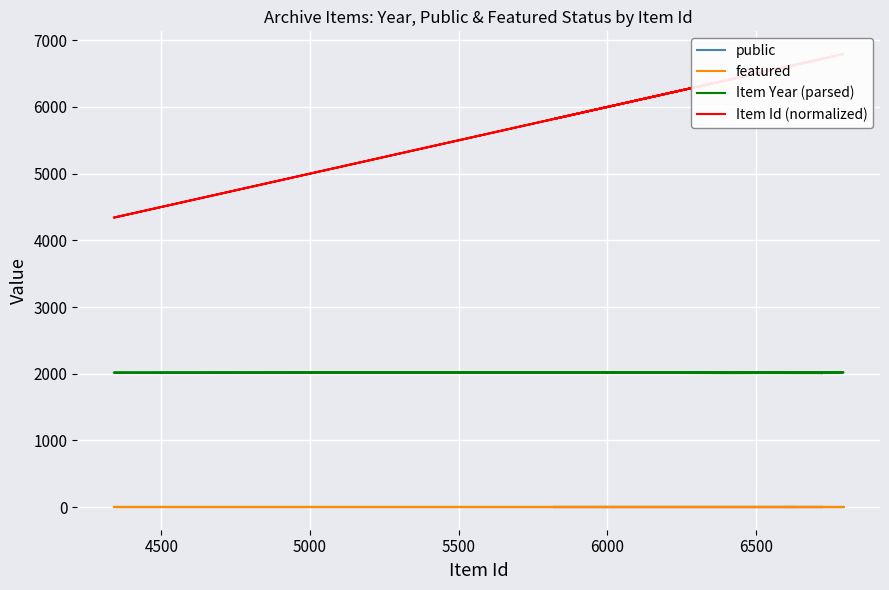

Is the value of Item Year (parsed) at 10 greater than the value of public at 5500?

Yes